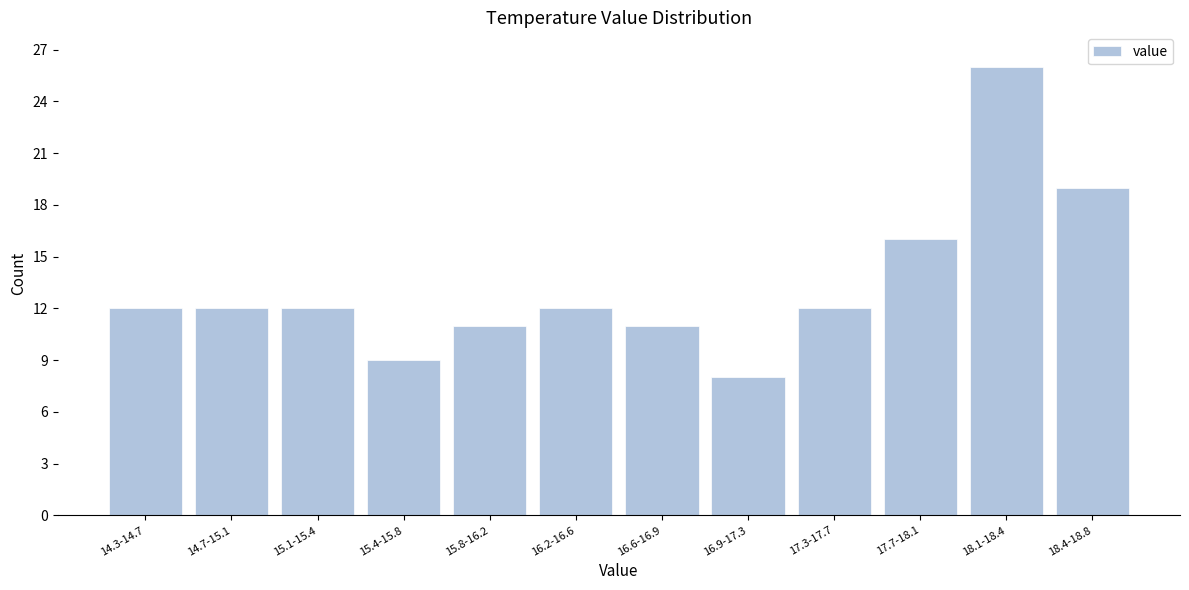

Reading right to left, extract all data points from this chart.

18.4-18.8=19	18.1-18.4=26	17.7-18.1=16	17.3-17.7=12	16.9-17.3=8	16.6-16.9=11	16.2-16.6=12	15.8-16.2=11	15.4-15.8=9	15.1-15.4=12	14.7-15.1=12	14.3-14.7=12